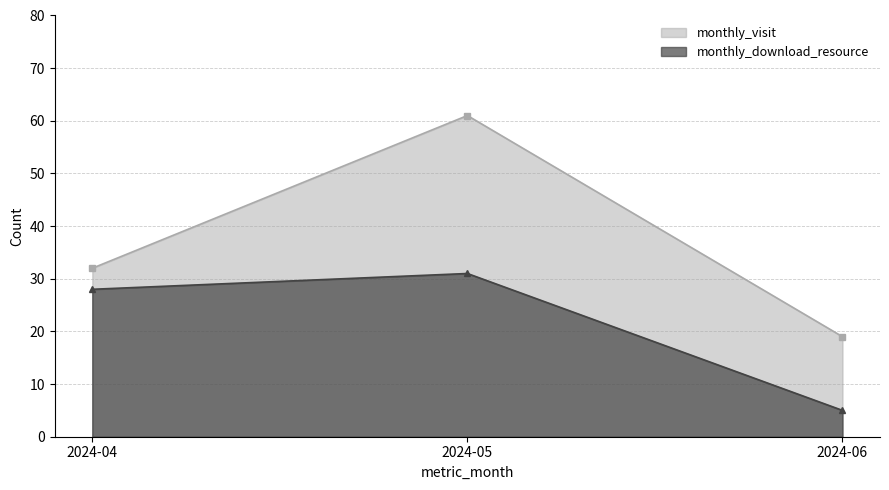

Read the monthly_download_resource value at 2024-05.

31